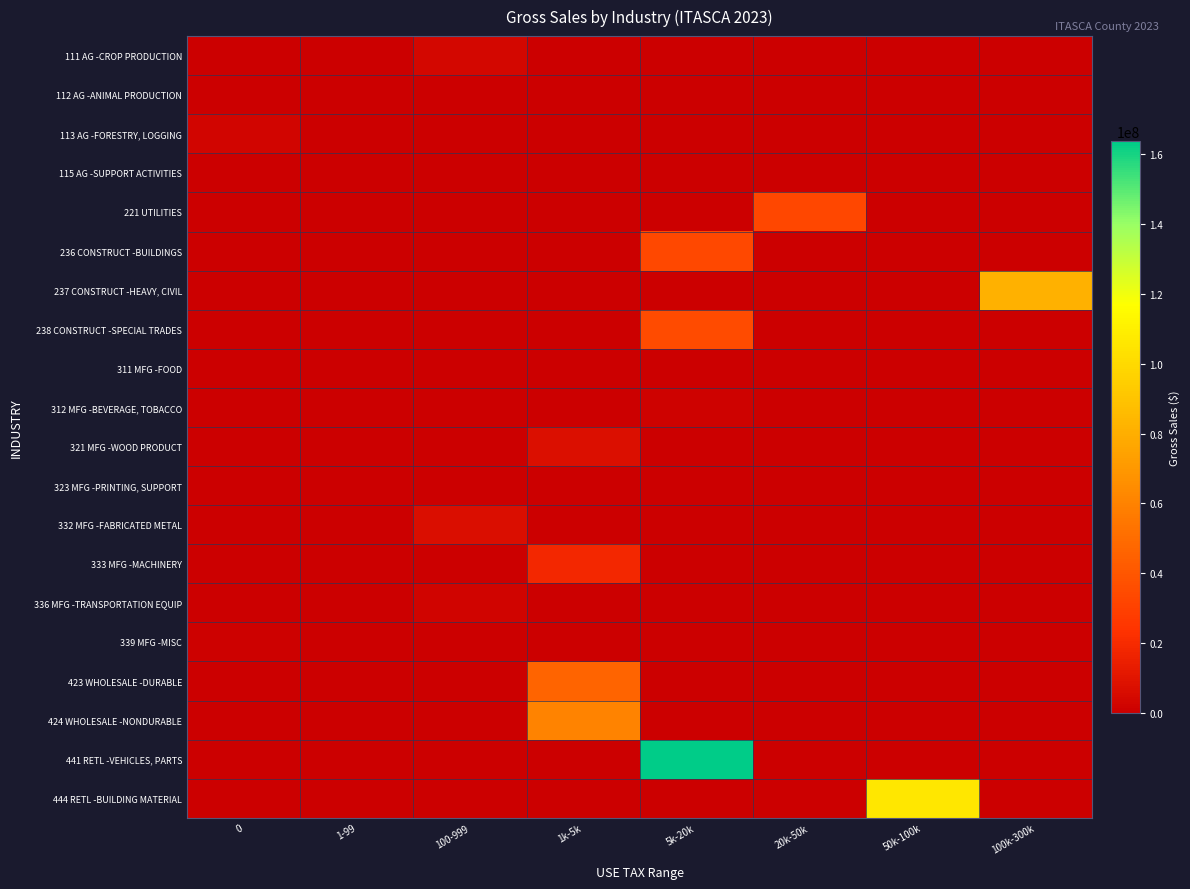

List the series in order of their peak value, lowest first.

311 MFG -FOOD, 112 AG -ANIMAL PRODUCTION, 115 AG -SUPPORT ACTIVITIES, 323 MFG -PRINTING, SUPPORT, 339 MFG -MISC, 312 MFG -BEVERAGE, TOBACCO, 336 MFG -TRANSPORTATION EQUIP, 113 AG -FORESTRY, LOGGING, 111 AG -CROP PRODUCTION, 332 MFG -FABRICATED METAL, 321 MFG -WOOD PRODUCT, 333 MFG -MACHINERY, 221 UTILITIES, 236 CONSTRUCT -BUILDINGS, 238 CONSTRUCT -SPECIAL TRADES, 423 WHOLESALE -DURABLE, 424 WHOLESALE -NONDURABLE, 237 CONSTRUCT -HEAVY, CIVIL, 444 RETL -BUILDING MATERIAL, 441 RETL -VEHICLES, PARTS